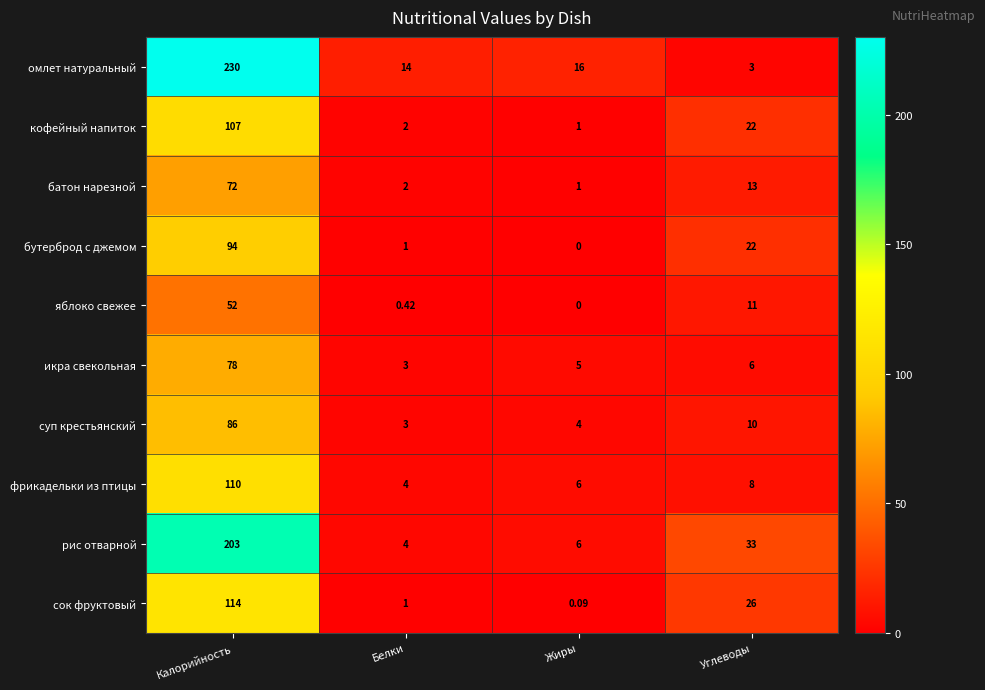

Which series has the largest total across all categories?

омлет натуральный